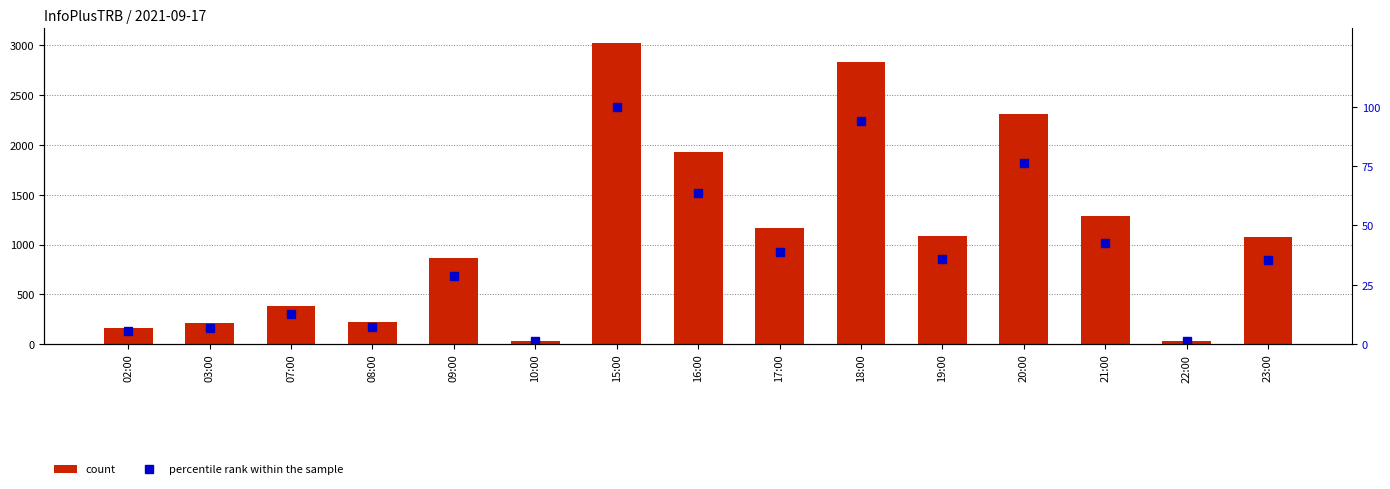

What is the sum of all count values?

16605.0